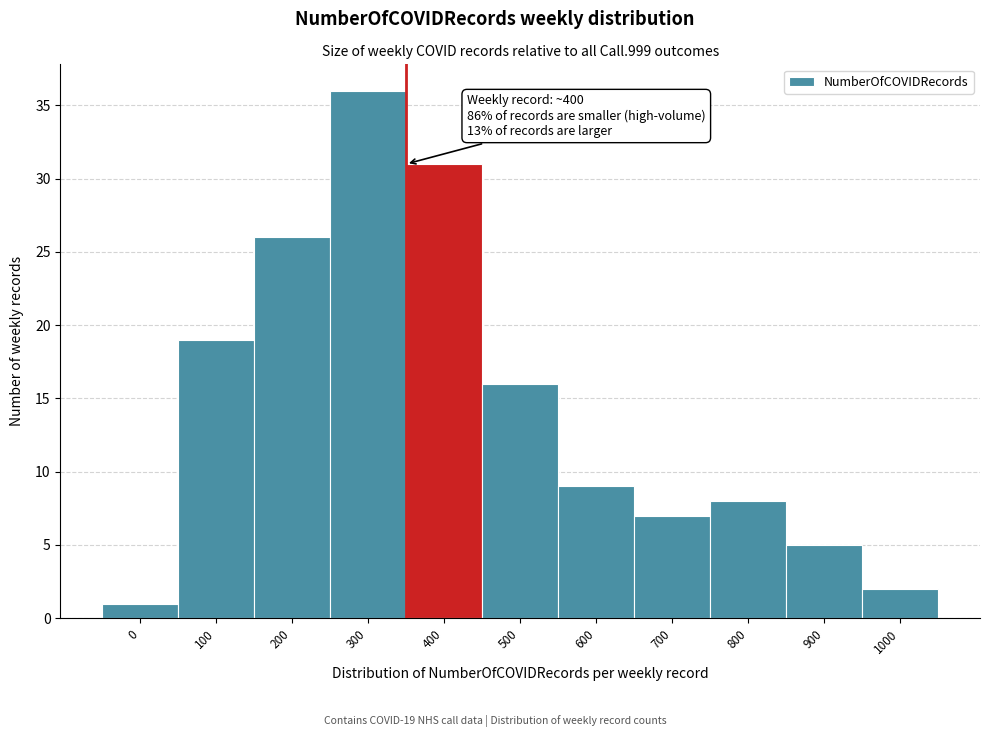

Reading left to right, transcribe all the data shown in this chart.

0=1	100=19	200=26	300=36	400=31	500=16	600=9	700=7	800=8	900=5	1000=2